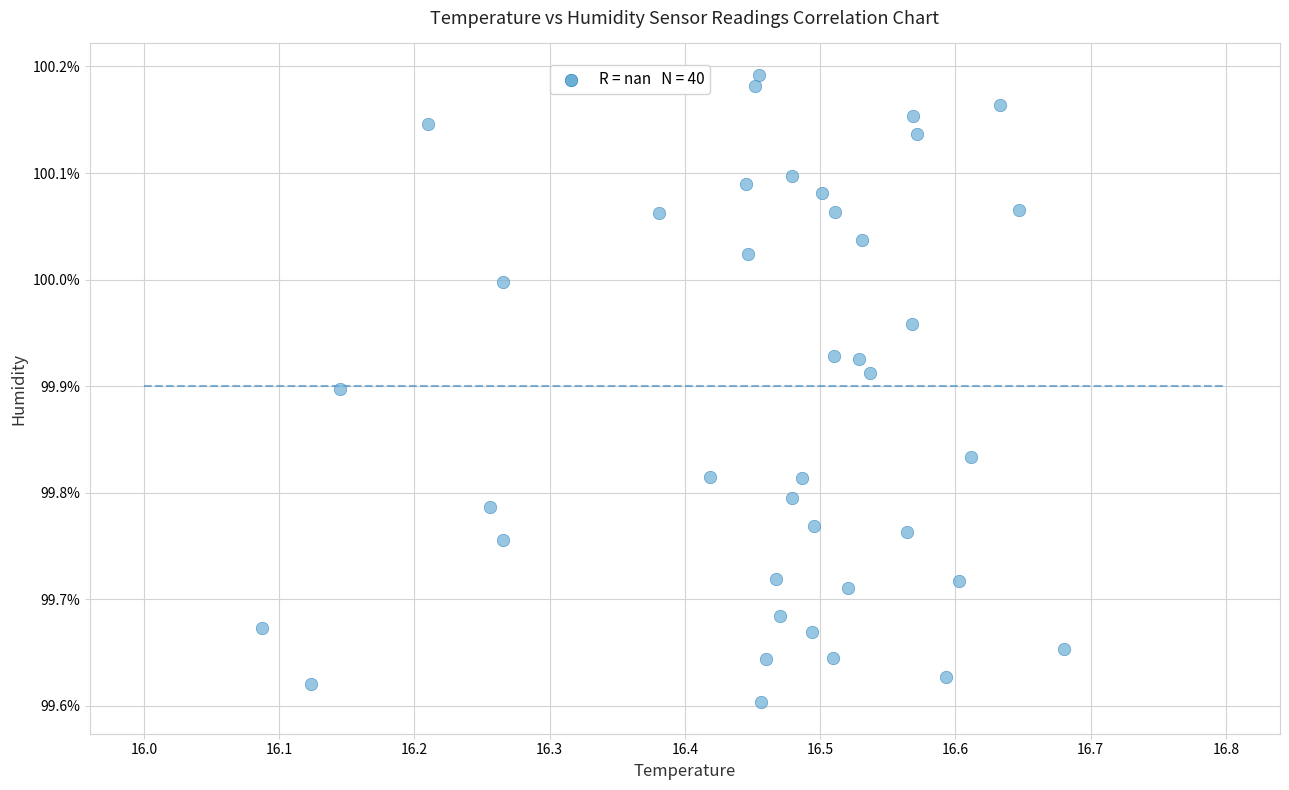

What is the range of Y values (max minus min)?

0.6